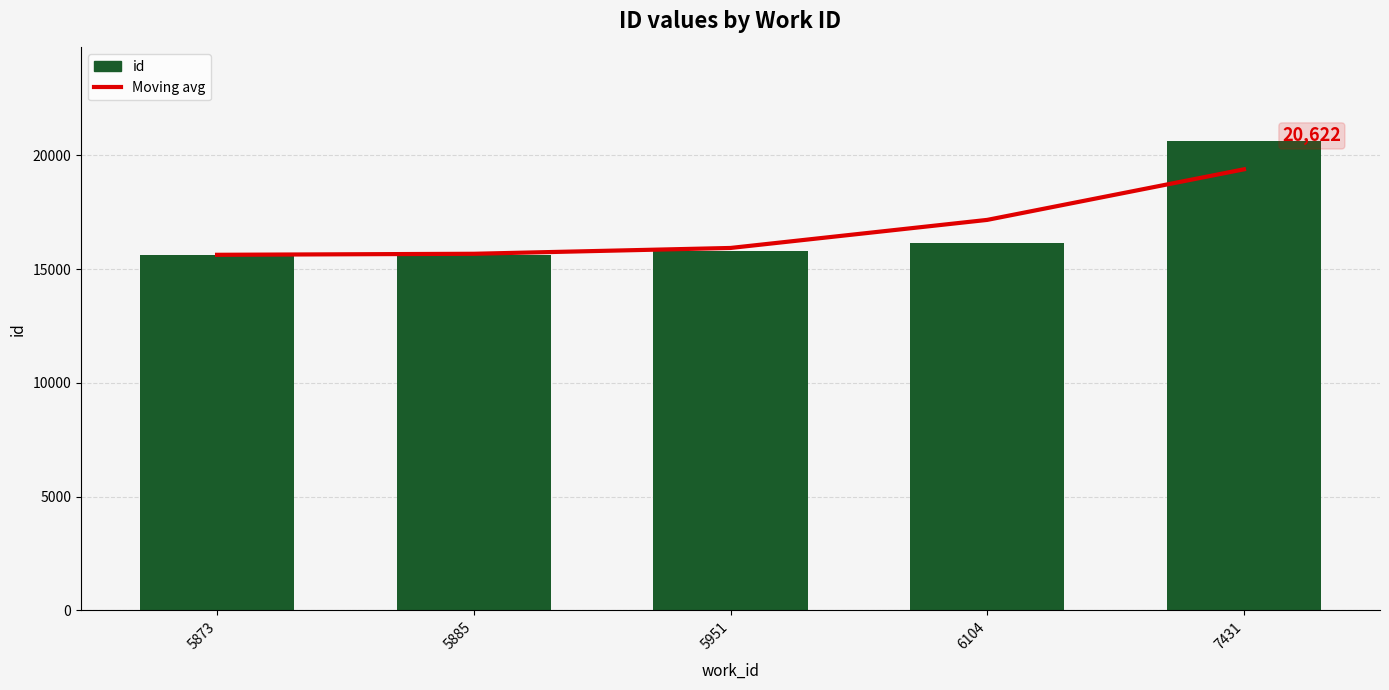

Reading left to right, extract all data points from this chart.

Moving avg: 15630.9	15675.8	15931.2	17165.4	19388.8
id: 15627.0	15628.0	15780.0	16135.0	20622.0